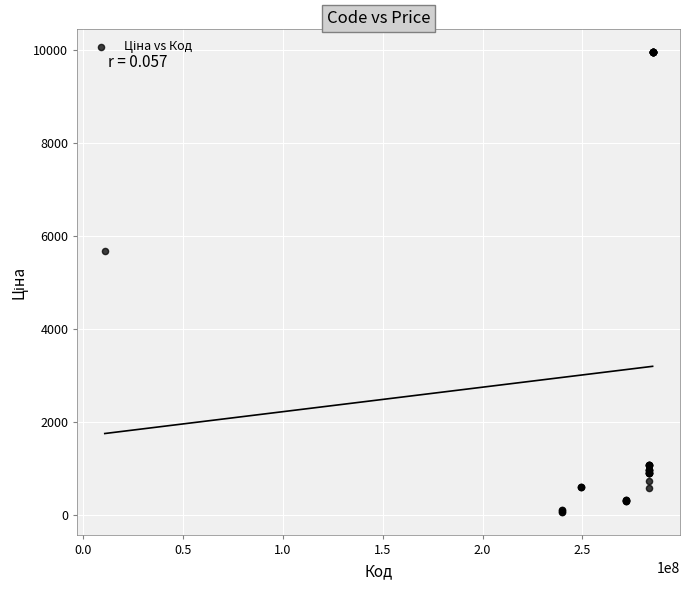

What Y value in the scatter plot is closest to 5016?

5673.8